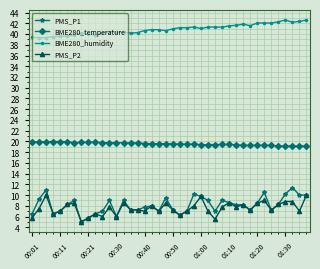

Which series has the largest total across all categories?

BME280_humidity